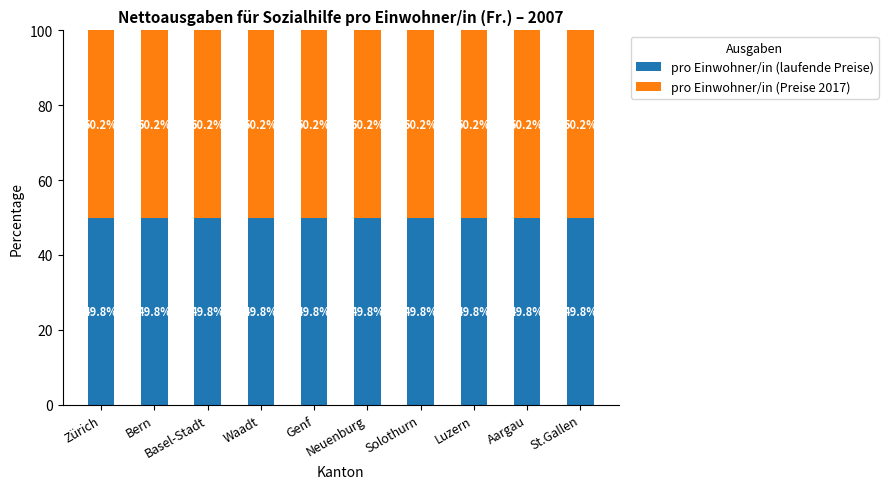

What is the total value across all series at St.Gallen?

100.0